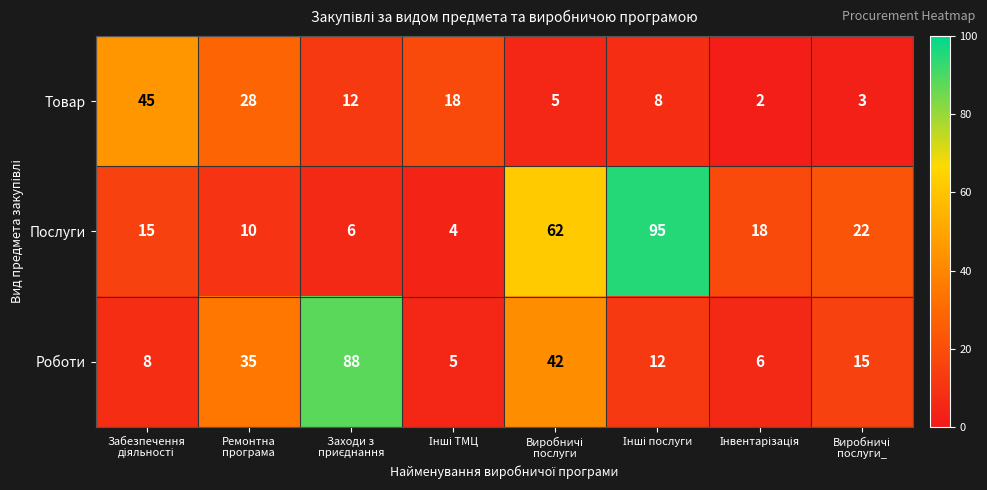

What is the smallest value displayed?

2